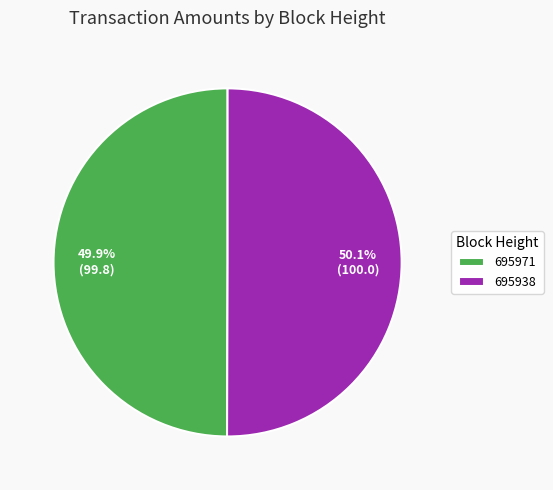

Does any single category account for the majority?

Yes